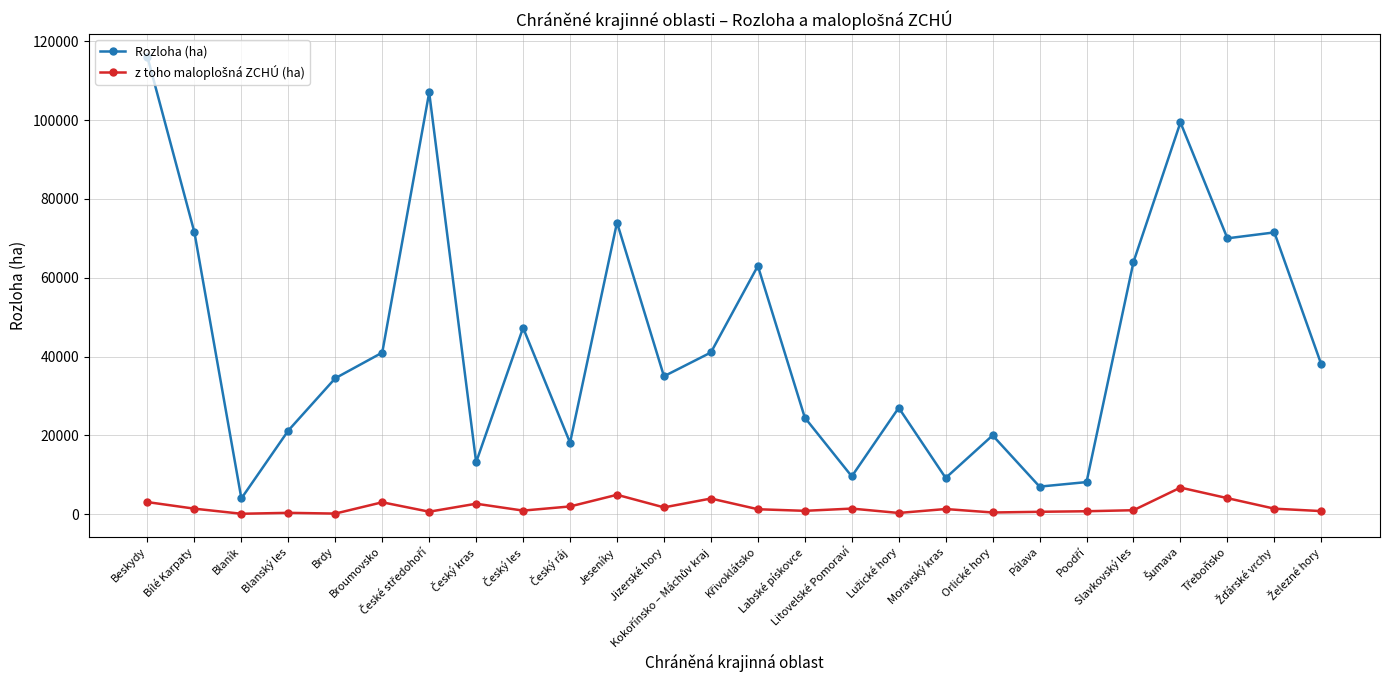

What is the difference between the maximum and second lowest values in the Rozloha (ha) series?

109000